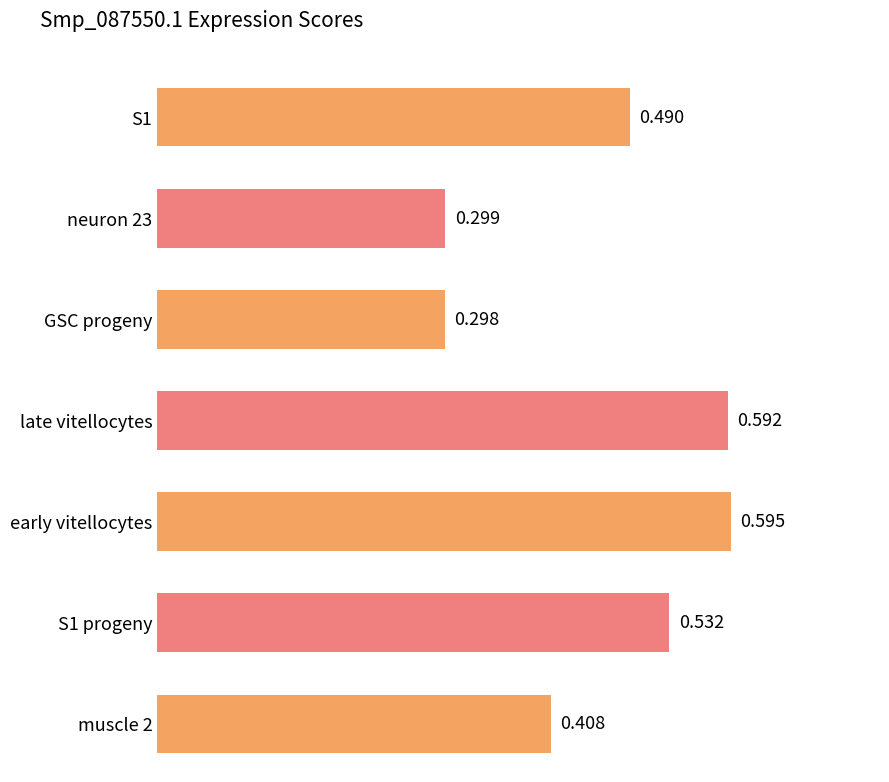

What is the greatest value displayed?

0.6